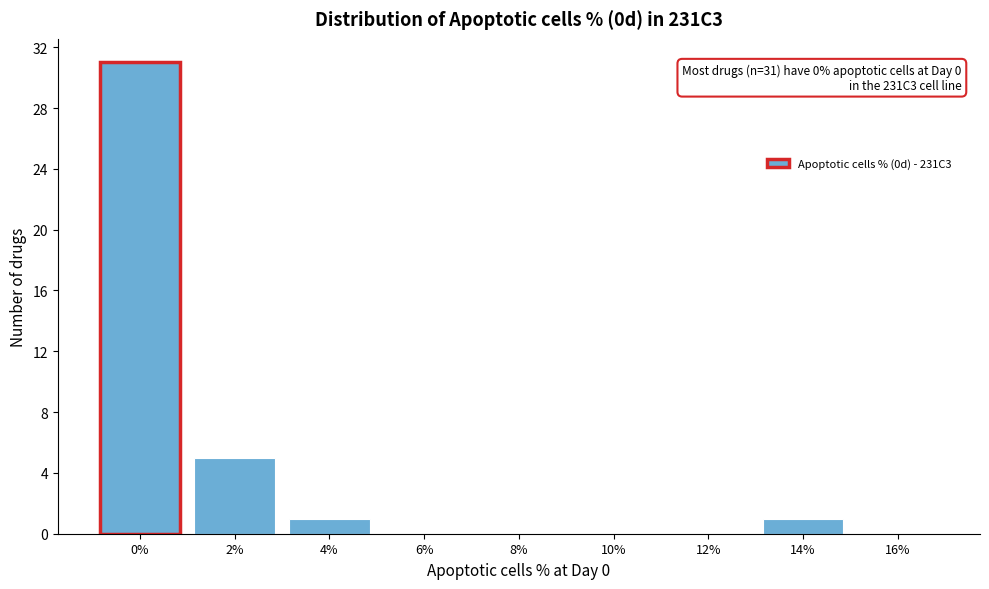

Reading left to right, transcribe all the data shown in this chart.

0%=31	2%=5	4%=1	6%=0	8%=0	10%=0	12%=0	14%=1	16%=0